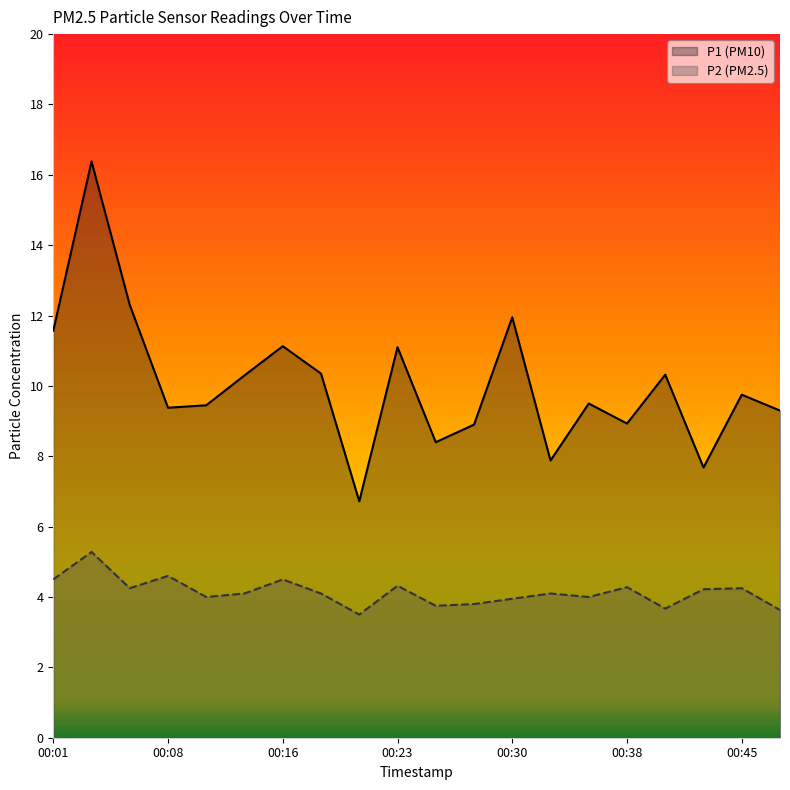

List the series in order of their peak value, highest first.

P1 (PM10), P2 (PM2.5)